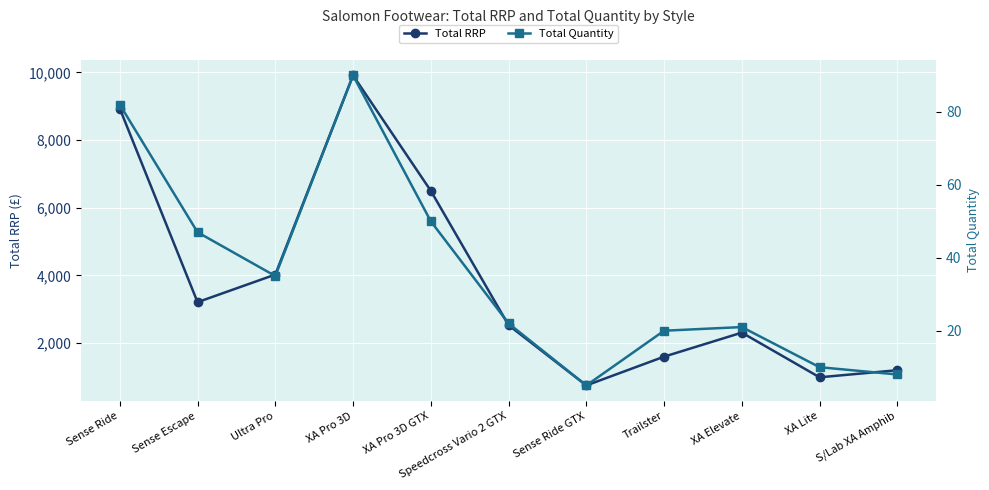

What is the difference between the Total RRP values at Trailster and Sense Escape?

1610